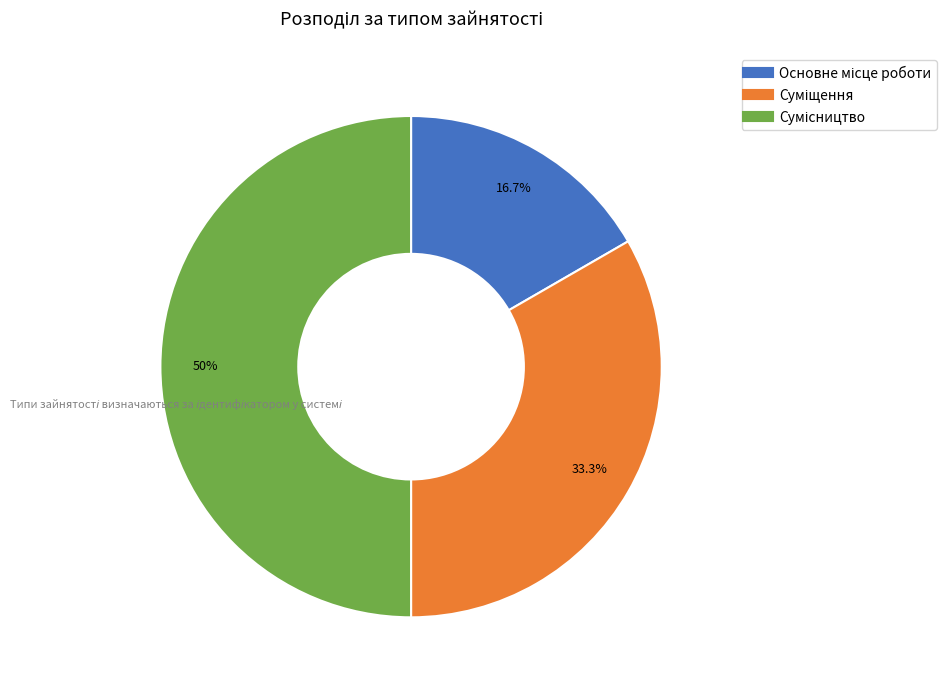

Does Сумісництво represent more than half of the total?

No